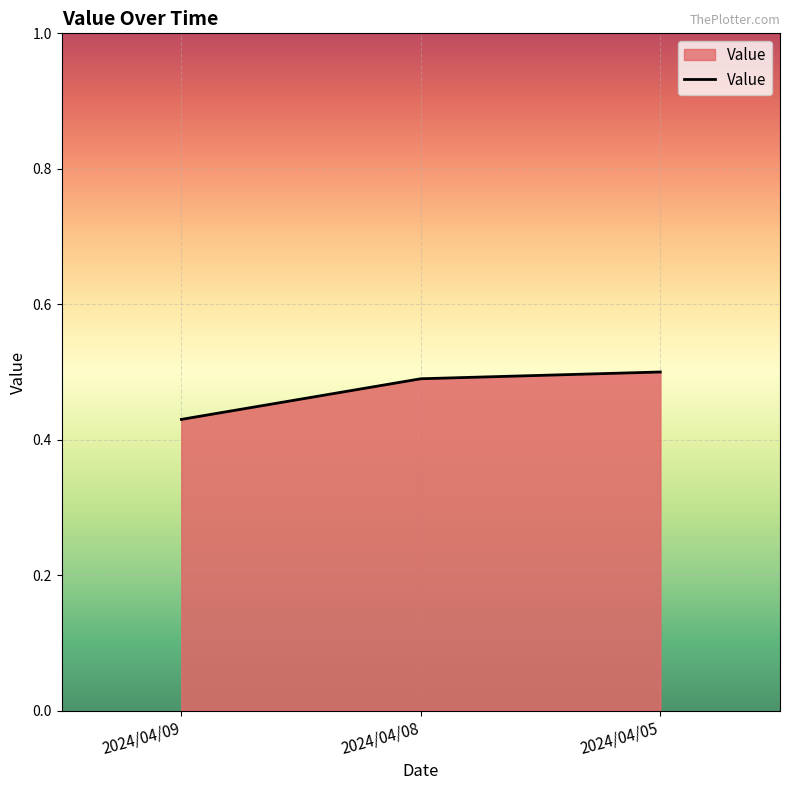

How many lines are shown in the chart?

1